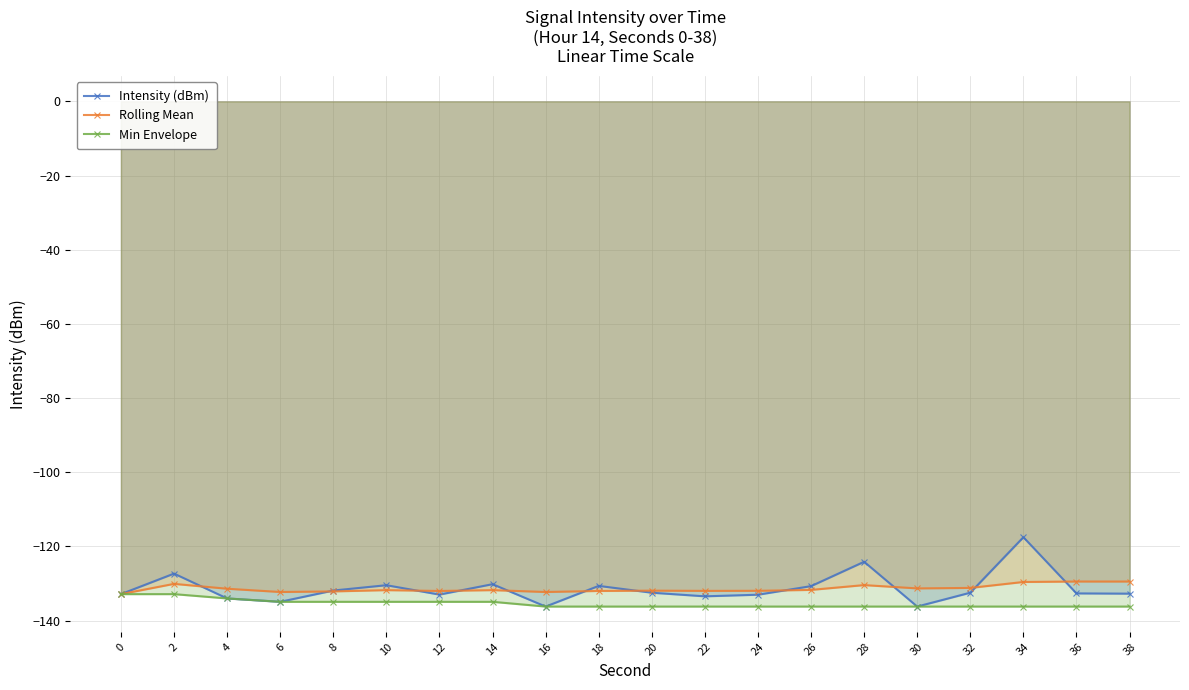

What are all the series names shown in the legend?

Intensity (dBm), Rolling Mean, Min Envelope